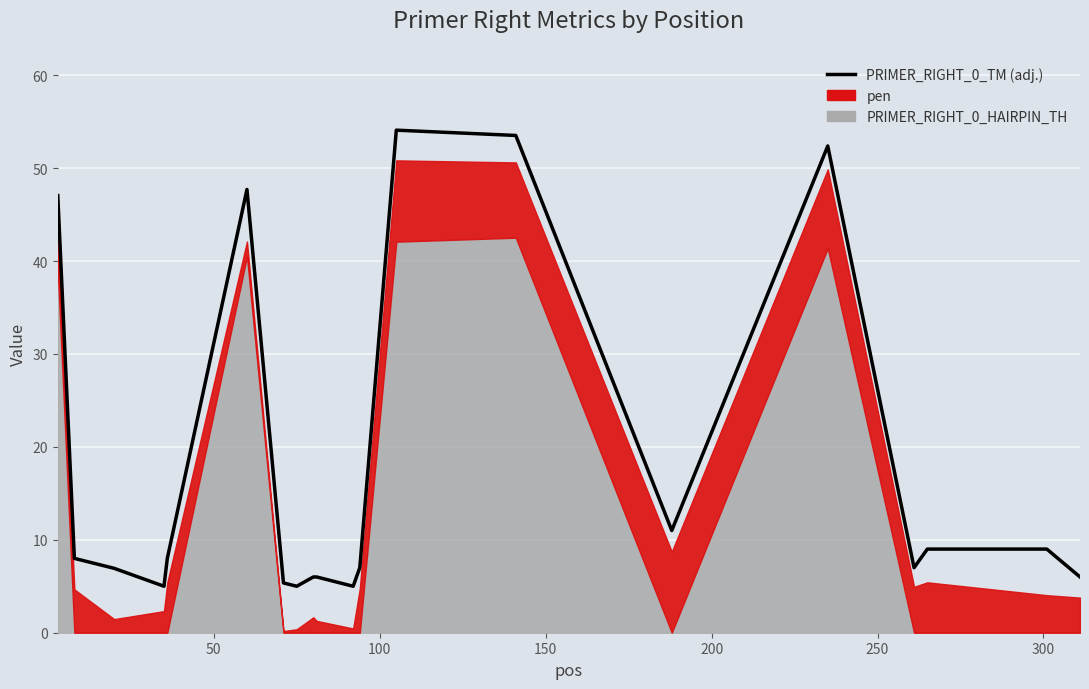

What is the difference between the second highest and minimum values?

48.5